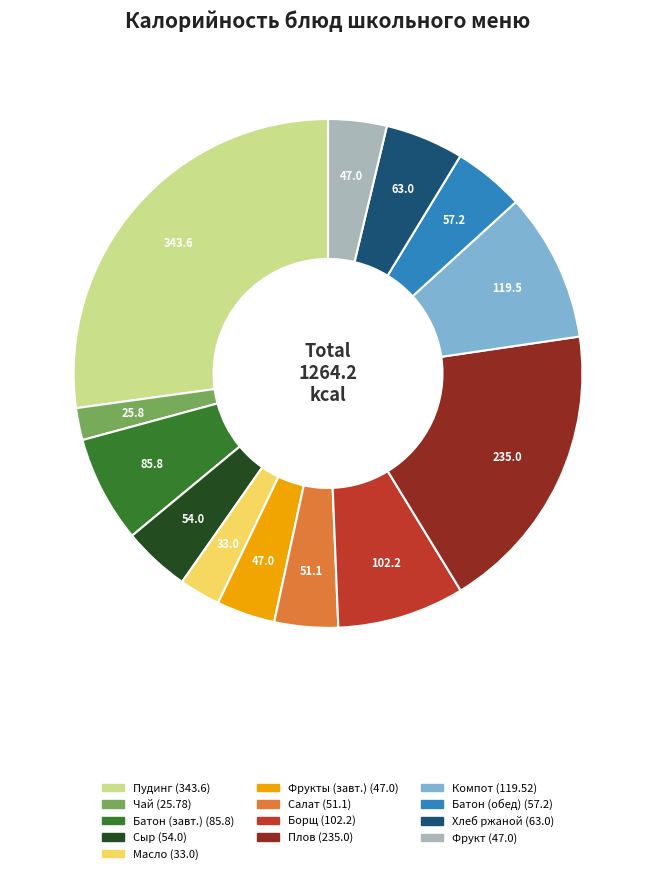

Is there any slice that represents more than half of the pie?

No